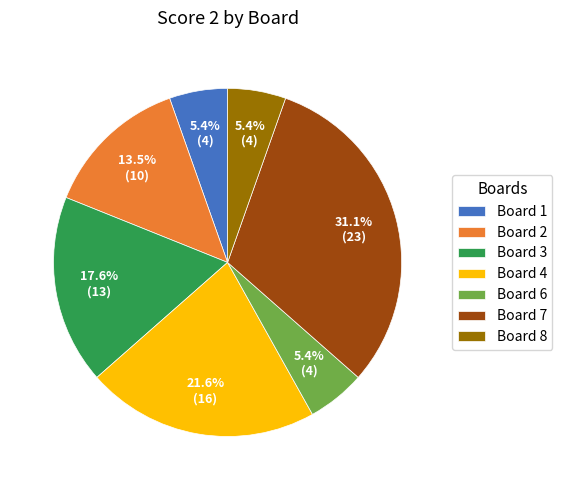

To the nearest percent, what is the difference between the largest and smallest slice percentages?

26%